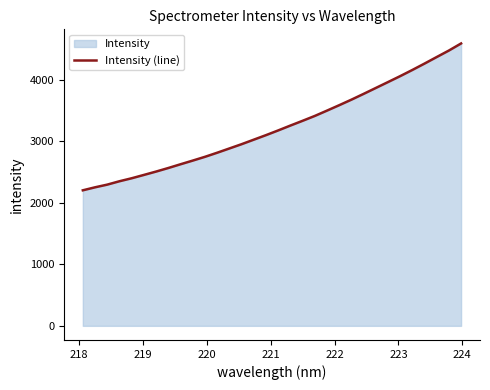

What is the difference between the maximum and minimum values?

2387.7